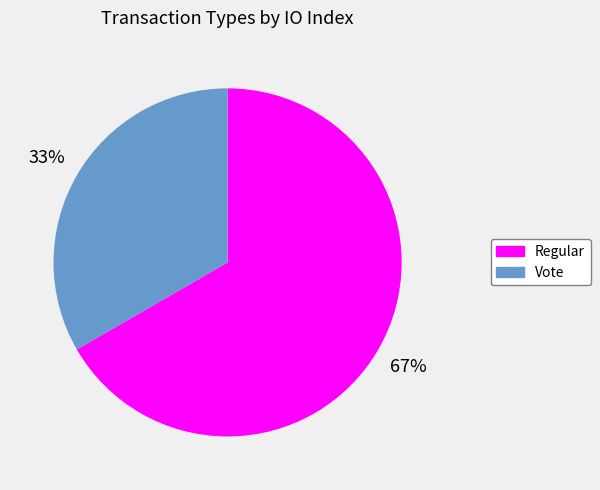

Is it true that Vote is 27% of the pie?

False